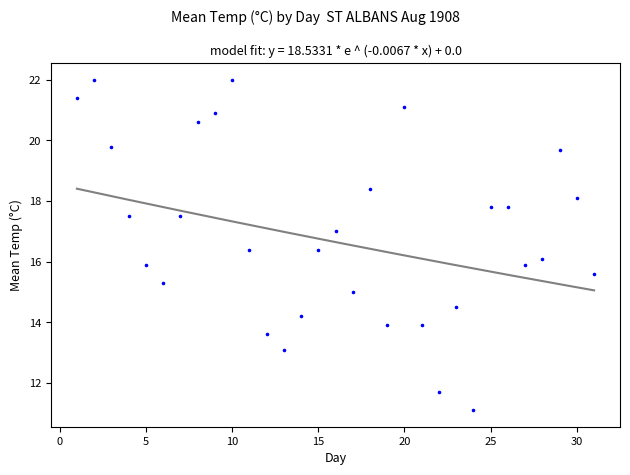

What is the range of Y values (max minus min)?

10.9